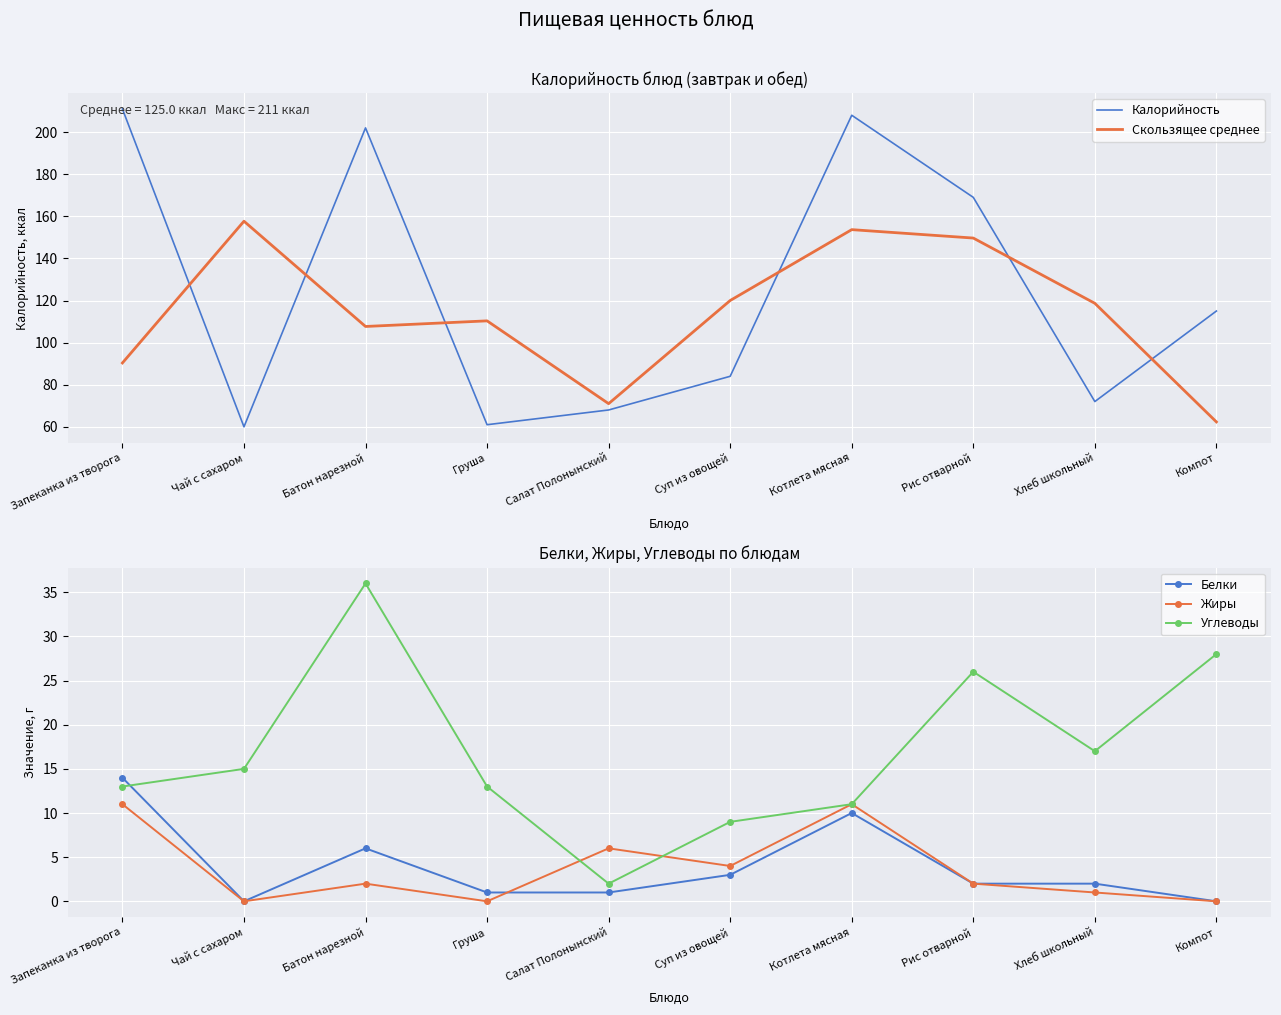

What is the average value of the Белки series?

4